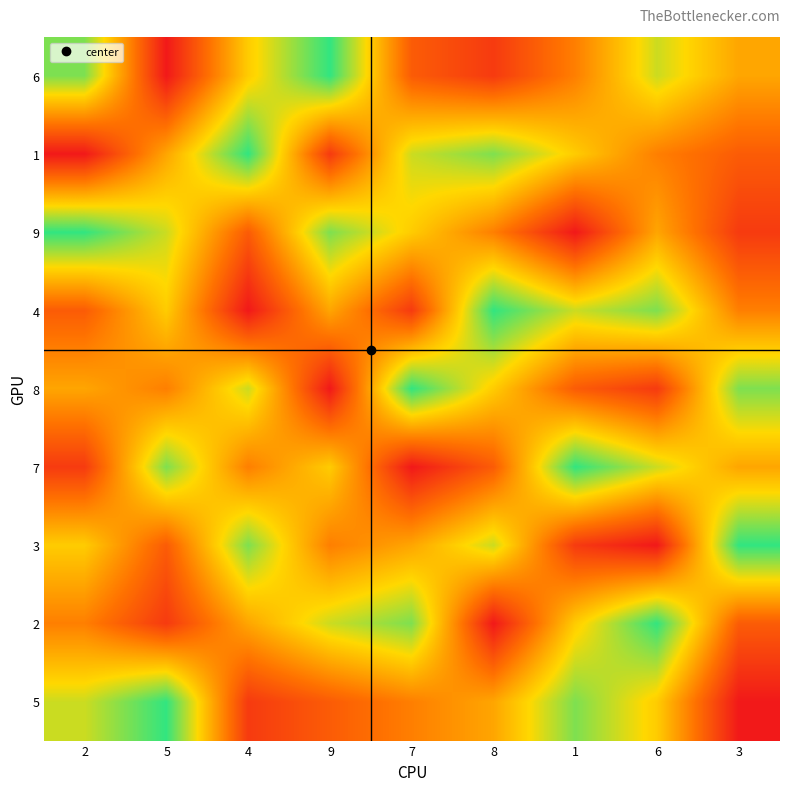

Reading right to left, list all the values displayed in this chart.

6: 3=5	6=7	1=4	8=2	7=3	9=9	4=6	5=1	2=8
1: 3=3	6=4	1=6	8=8	7=7	9=2	4=9	5=5	2=1
9: 3=2	6=5	1=1	8=4	7=6	9=8	4=3	5=7	2=9
4: 3=4	6=8	1=7	8=9	7=2	9=5	4=1	5=6	2=3
8: 3=8	6=2	1=3	8=6	7=9	9=1	4=7	5=4	2=5
7: 3=5	6=7	1=9	8=3	7=1	9=6	4=4	5=8	2=2
3: 3=9	6=1	1=2	8=7	7=5	9=4	4=8	5=3	2=6
2: 3=3	6=9	1=6	8=1	7=8	9=7	4=5	5=2	2=4
5: 3=1	6=6	1=8	8=5	7=4	9=3	4=2	5=9	2=7